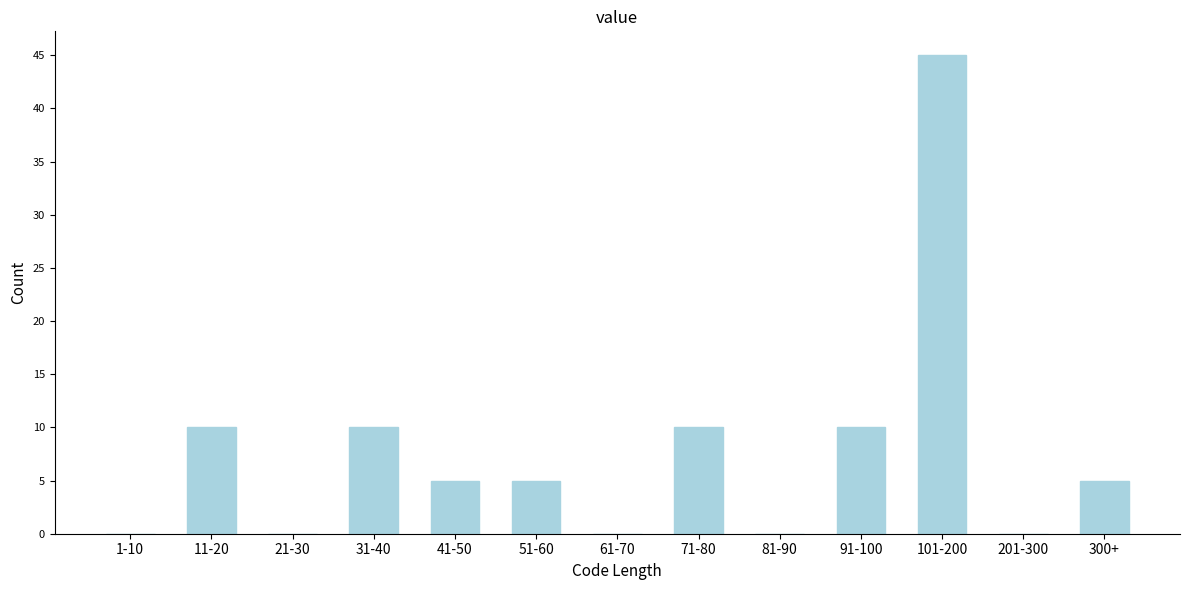

Reading left to right, list all the values displayed in this chart.

1-10=0	11-20=10	21-30=0	31-40=10	41-50=5	51-60=5	61-70=0	71-80=10	81-90=0	91-100=10	101-200=45	201-300=0	300+=5